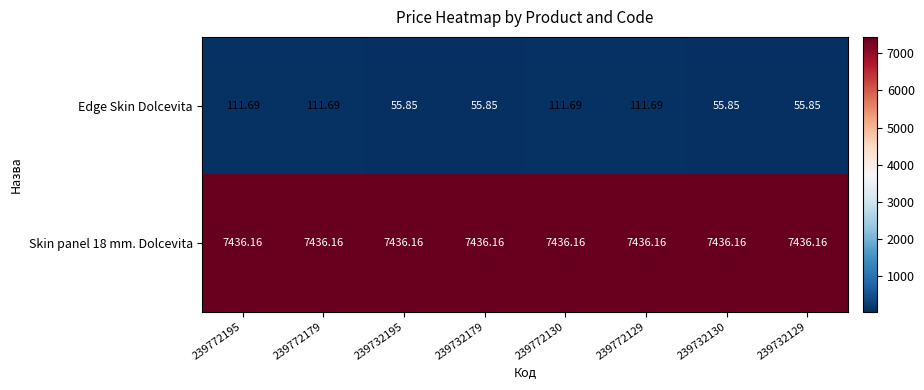

Which series has the largest range (max minus min)?

Edge Skin Dolcevita